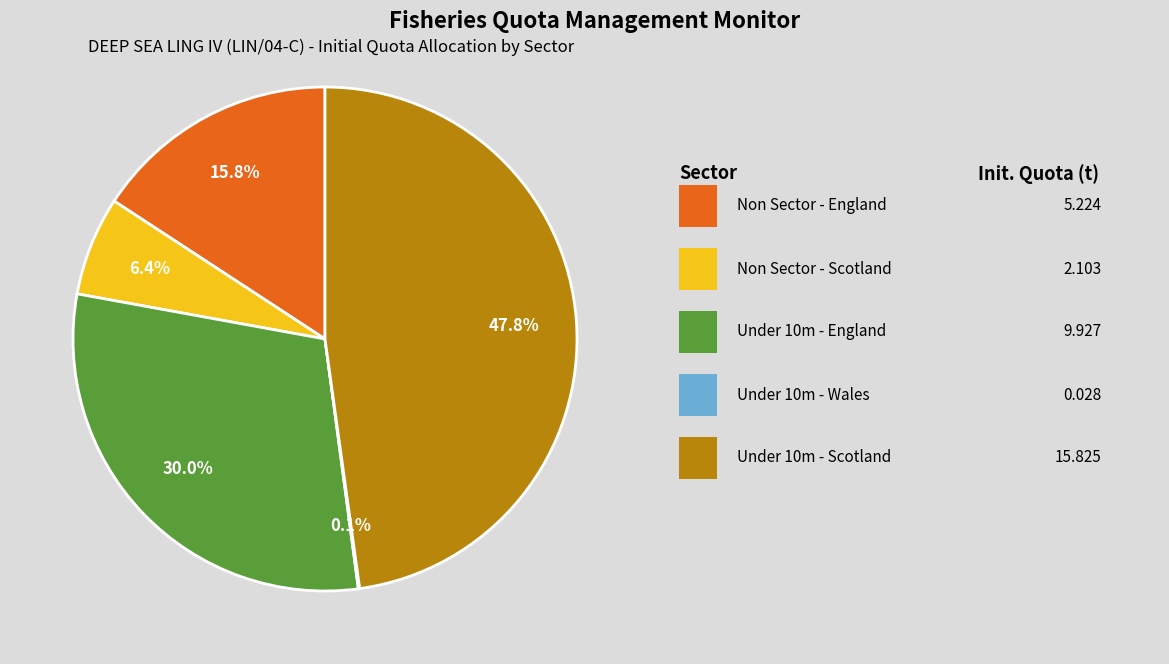

Is there any slice that represents more than half of the pie?

No